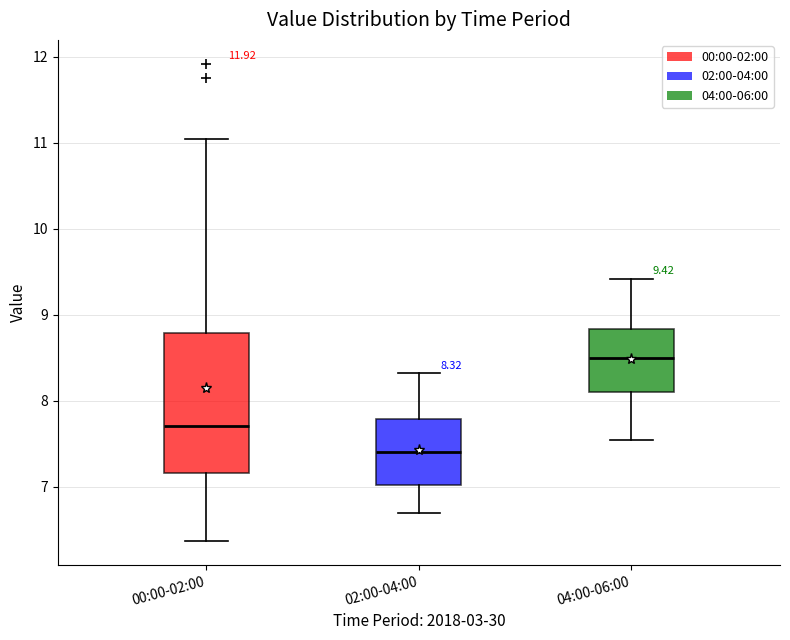

Which box has the lowest median line?

02:00-04:00